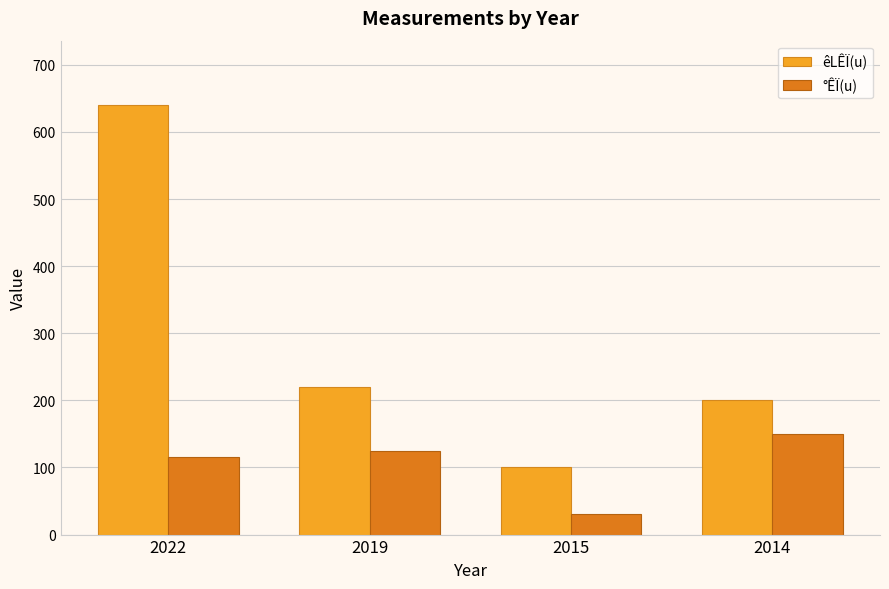

Reading right to left, transcribe all the data shown in this chart.

êLÊÏ(u): 200	100	220	640
°ÊÏ(u): 150	30	125	115